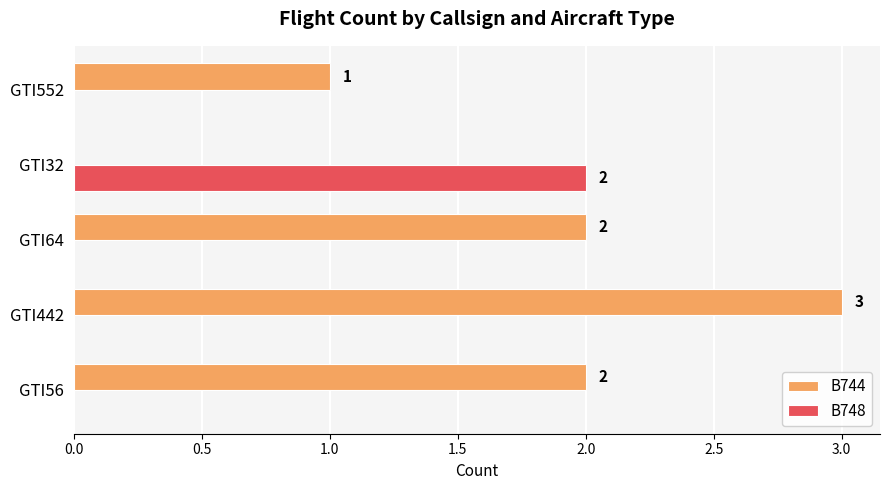

Which series has the largest range (max minus min)?

B744